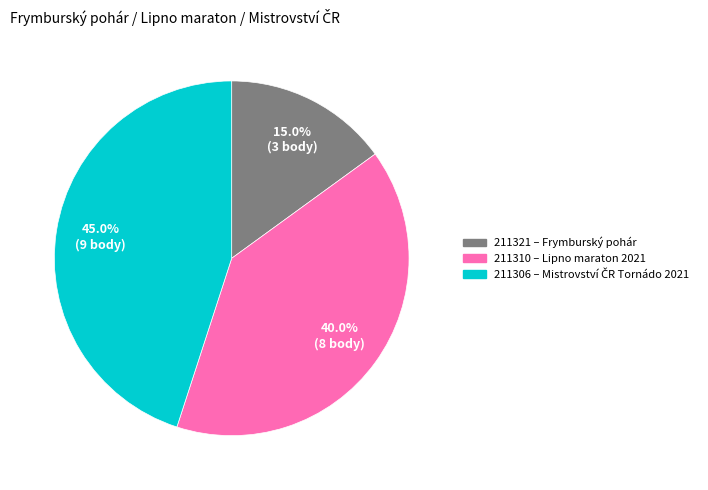

What percentage is the 211306 slice, to the nearest percent?

45%